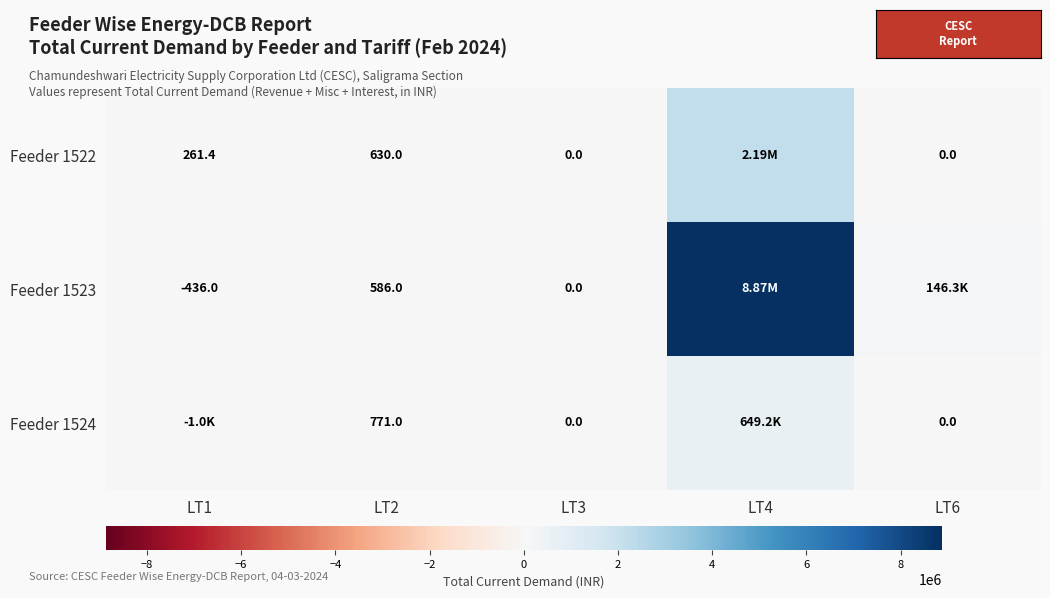

Which category has the highest value across all series?

LT4